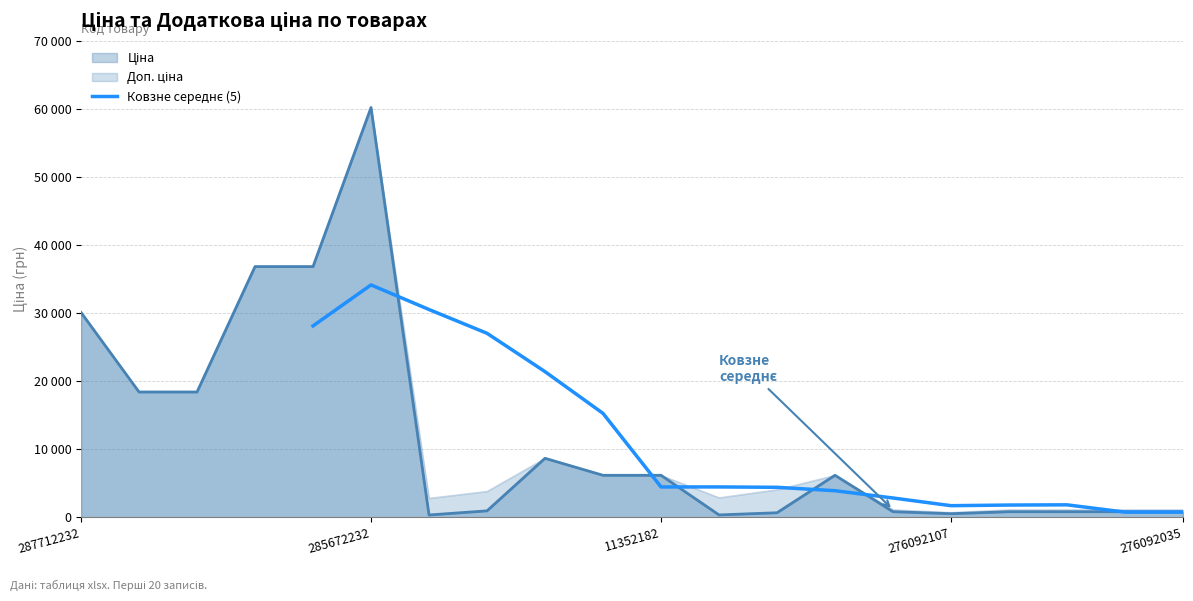

Is it true that Доп. ціна equals 6182.6 at 11352182?

True